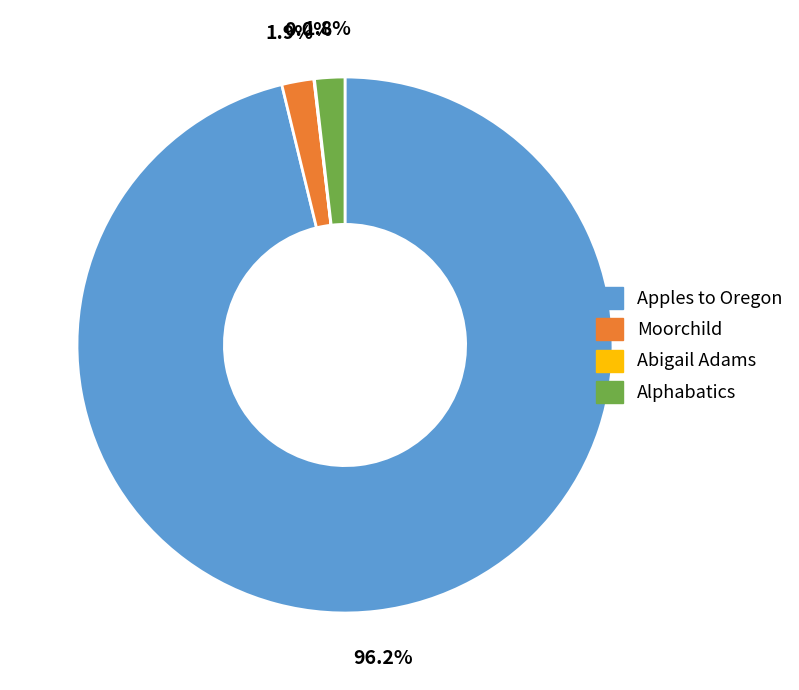

To the nearest percent, what is the average slice percentage?

25%